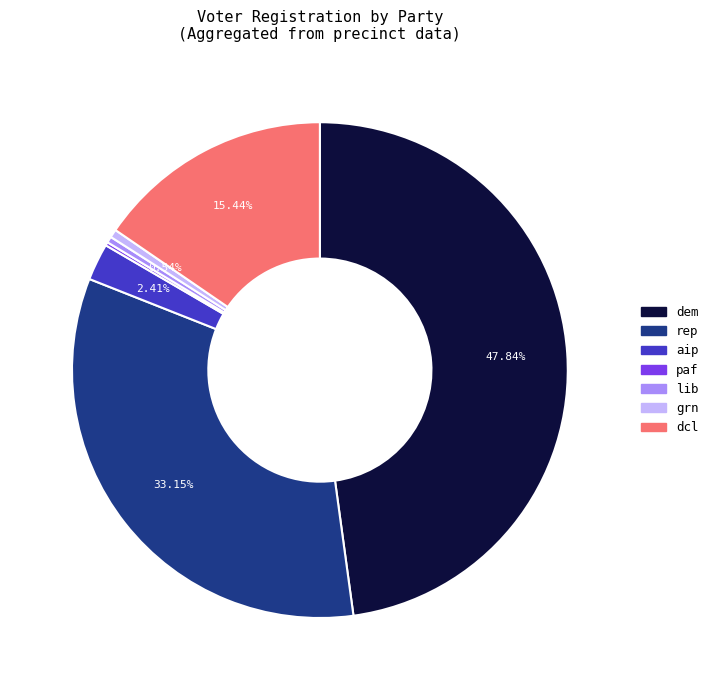

Is there a majority slice in this chart?

No